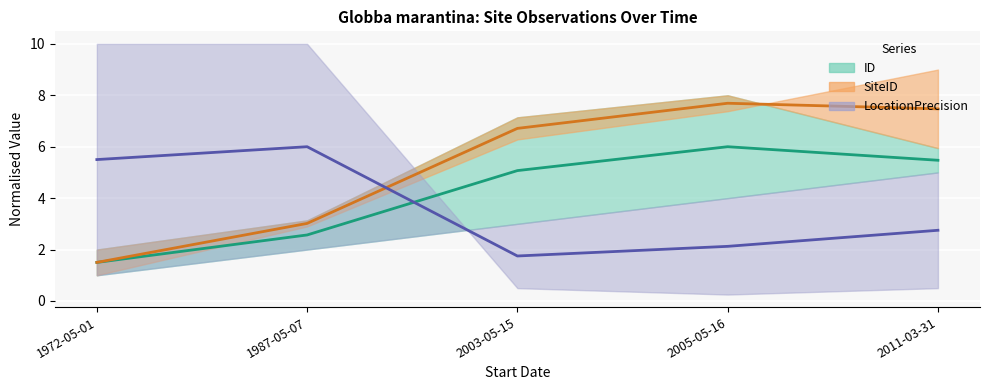

What is the maximum value shown in the chart?

7.7